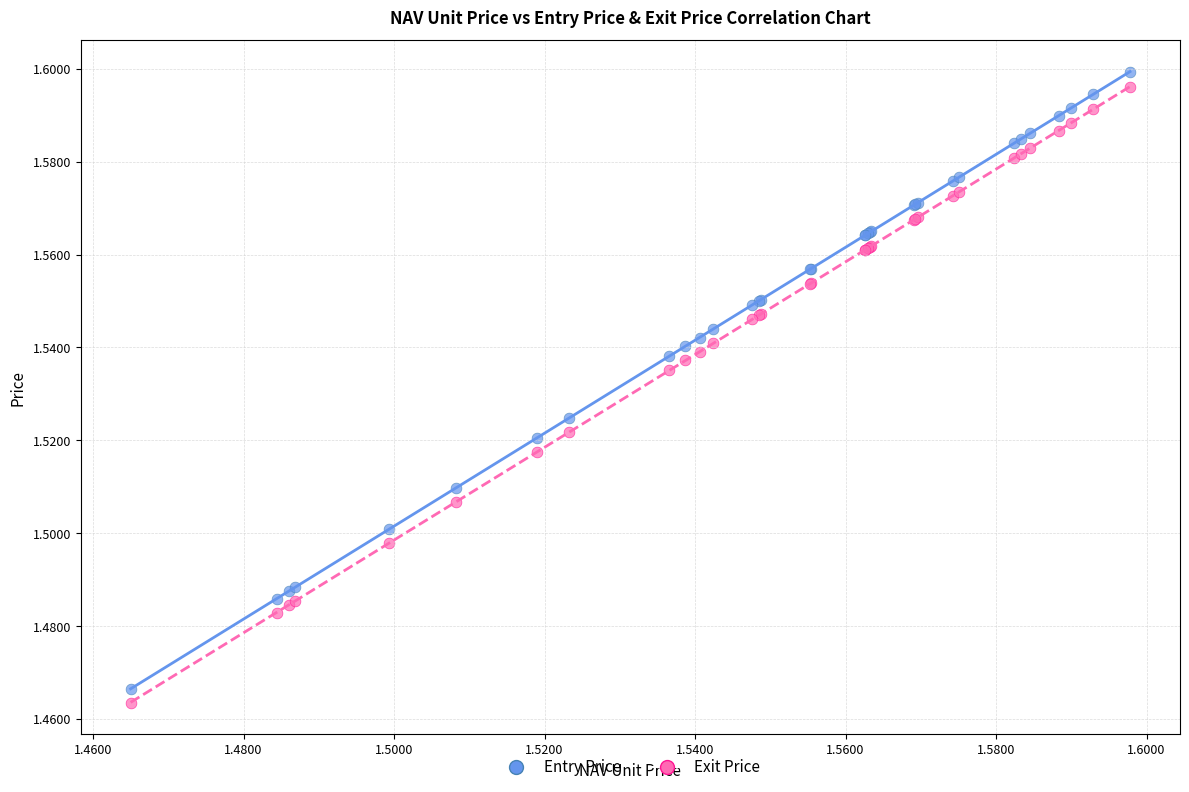

Which series has the largest Y range (max minus min)?

Entry Price